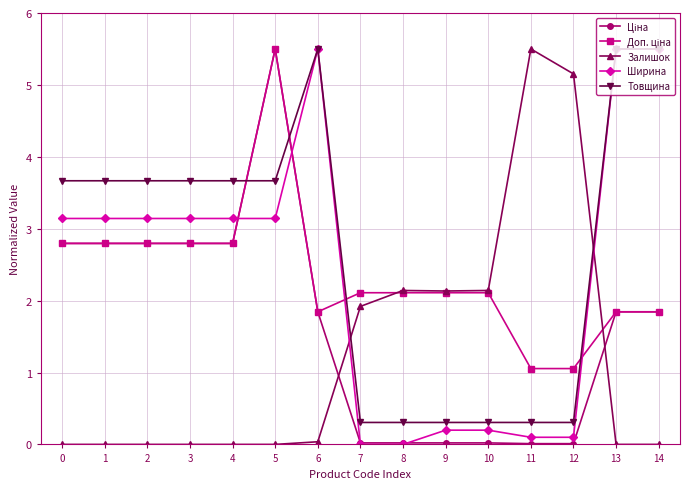

Which series has the largest total across all categories?

Товщина